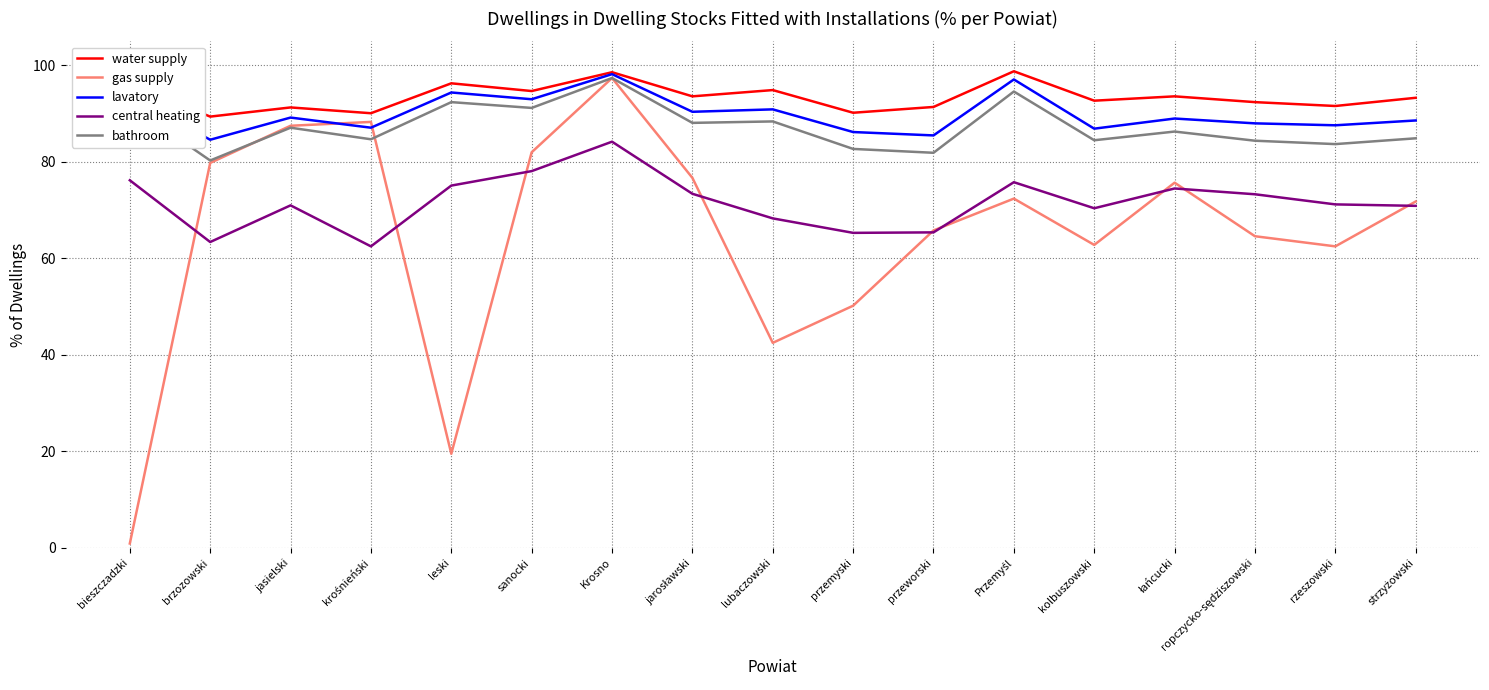

Where is gas supply nearest to the value 49?

przemyski